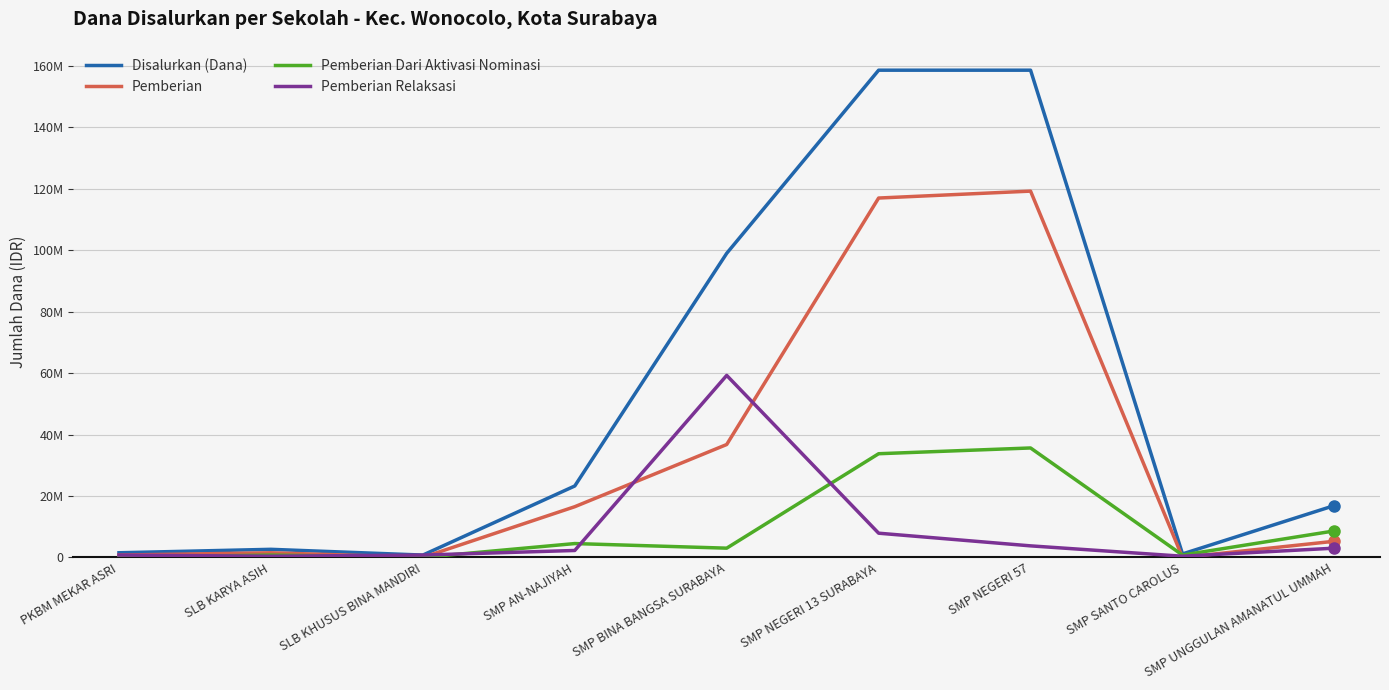

What are all the series names shown in the legend?

Disalurkan (Dana), Pemberian, Pemberian Dari Aktivasi Nominasi, Pemberian Relaksasi